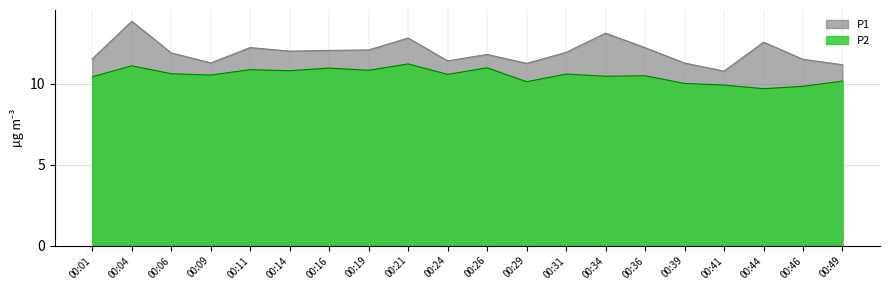

True or false: P1 and P2 intersect in this chart.

False